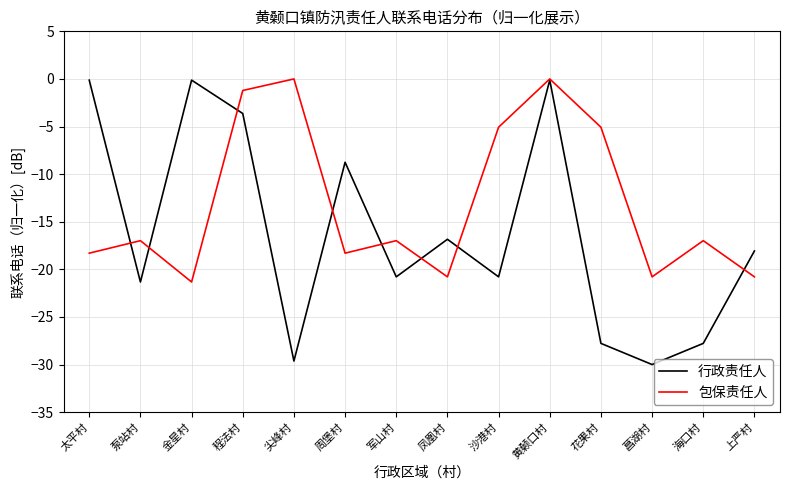

At which label does 行政责任人 first exceed -18?

太平村